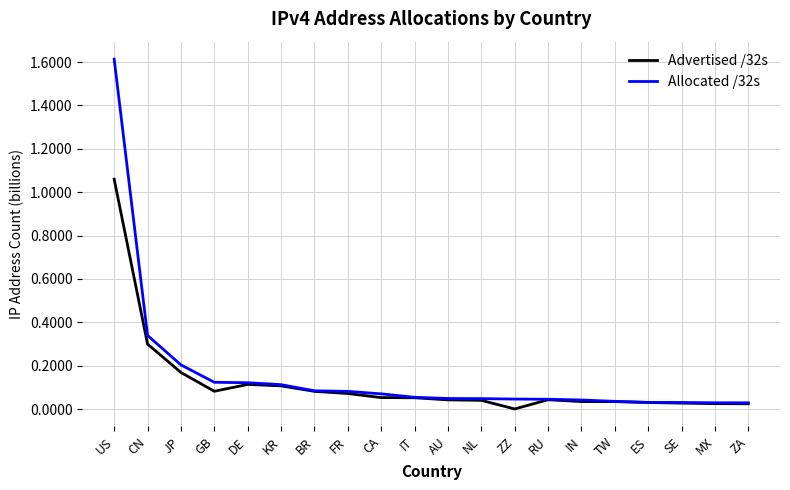

What is the sum of all Allocated /32s values?

3.2